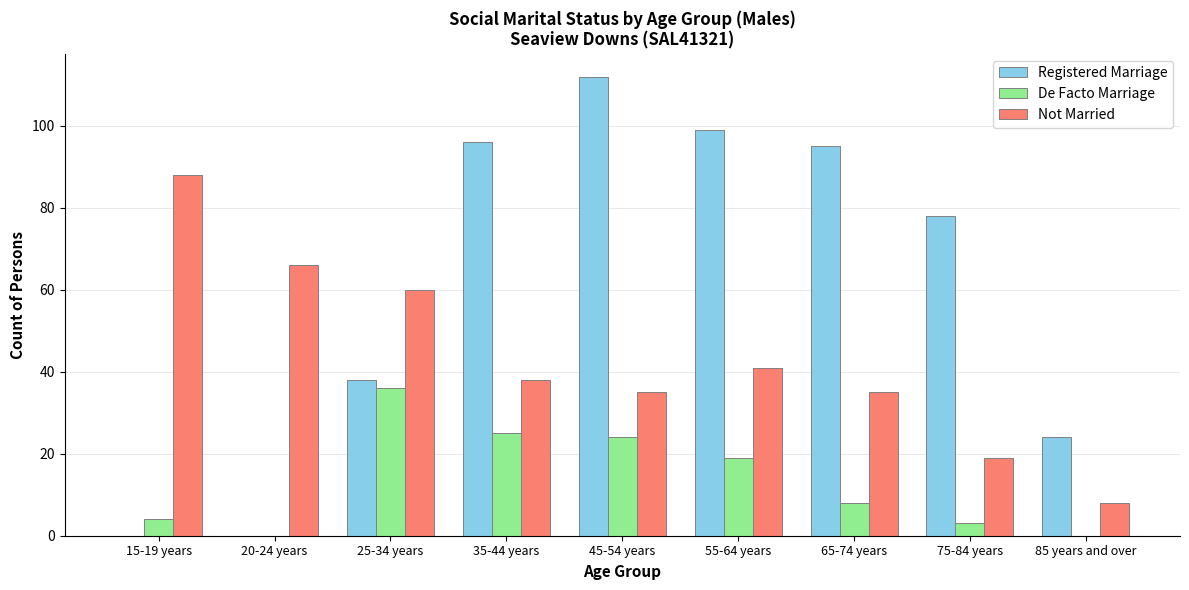

Reading left to right, list all the values displayed in this chart.

Registered Marriage: 15-19 years=0	20-24 years=0	25-34 years=38	35-44 years=96	45-54 years=112	55-64 years=99	65-74 years=95	75-84 years=78	85 years and over=24
De Facto Marriage: 15-19 years=4	20-24 years=0	25-34 years=36	35-44 years=25	45-54 years=24	55-64 years=19	65-74 years=8	75-84 years=3	85 years and over=0
Not Married: 15-19 years=88	20-24 years=66	25-34 years=60	35-44 years=38	45-54 years=35	55-64 years=41	65-74 years=35	75-84 years=19	85 years and over=8